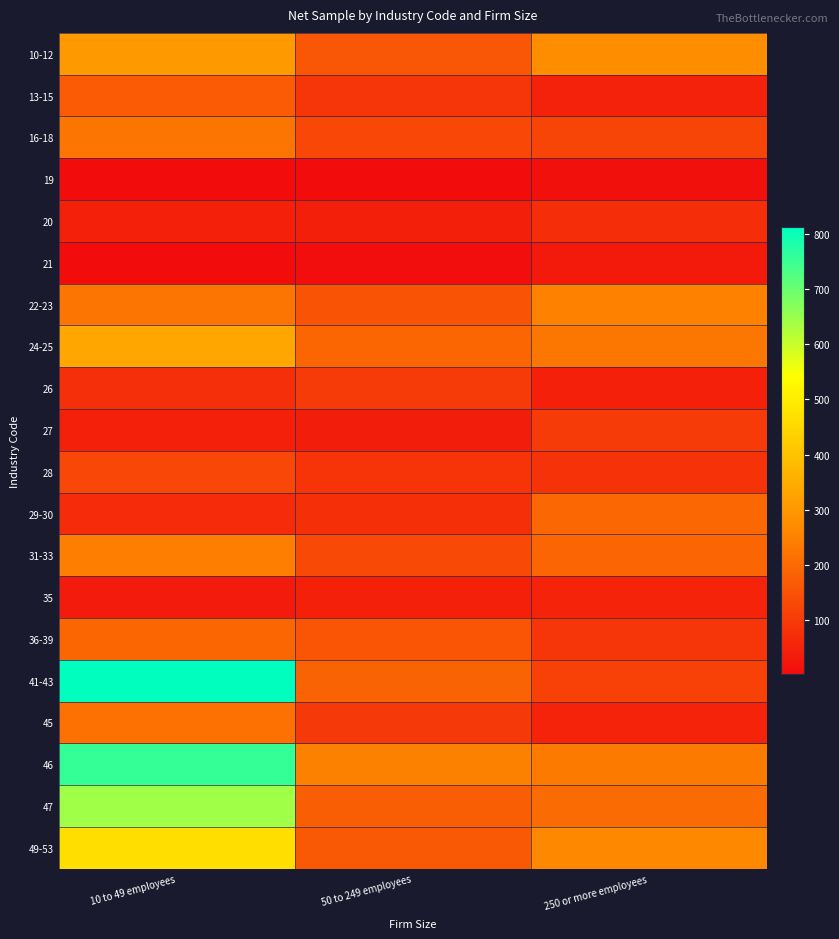

Reading left to right, what are all the values shown in this chart?

10-12: 10 to 49 employees=303	50 to 249 employees=159	250 or more employees=275
13-15: 10 to 49 employees=169	50 to 249 employees=91	250 or more employees=49
16-18: 10 to 49 employees=225	50 to 249 employees=126	250 or more employees=122
19: 10 to 49 employees=2	50 to 249 employees=2	250 or more employees=10
20: 10 to 49 employees=45	50 to 249 employees=42	250 or more employees=72
21: 10 to 49 employees=4	50 to 249 employees=7	250 or more employees=30
22-23: 10 to 49 employees=221	50 to 249 employees=152	250 or more employees=251
24-25: 10 to 49 employees=336	50 to 249 employees=193	250 or more employees=228
26: 10 to 49 employees=77	50 to 249 employees=100	250 or more employees=45
27: 10 to 49 employees=44	50 to 249 employees=39	250 or more employees=100
28: 10 to 49 employees=127	50 to 249 employees=87	250 or more employees=83
29-30: 10 to 49 employees=67	50 to 249 employees=78	250 or more employees=194
31-33: 10 to 49 employees=243	50 to 249 employees=132	250 or more employees=190
35: 10 to 49 employees=34	50 to 249 employees=44	250 or more employees=51
36-39: 10 to 49 employees=193	50 to 249 employees=156	250 or more employees=88
41-43: 10 to 49 employees=812	50 to 249 employees=187	250 or more employees=113
45: 10 to 49 employees=216	50 to 249 employees=98	250 or more employees=50
46: 10 to 49 employees=756	50 to 249 employees=249	250 or more employees=236
47: 10 to 49 employees=642	50 to 249 employees=175	250 or more employees=203
49-53: 10 to 49 employees=464	50 to 249 employees=163	250 or more employees=265